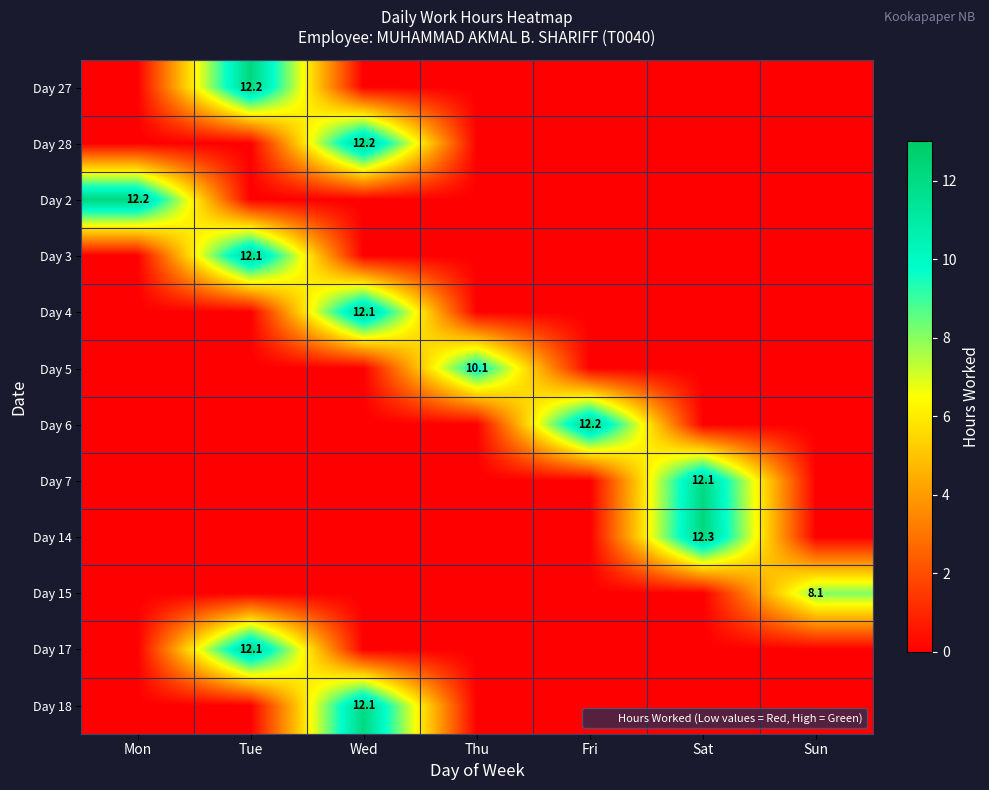

True or false: Day 18 has a value of 5.6 at Wed.

False